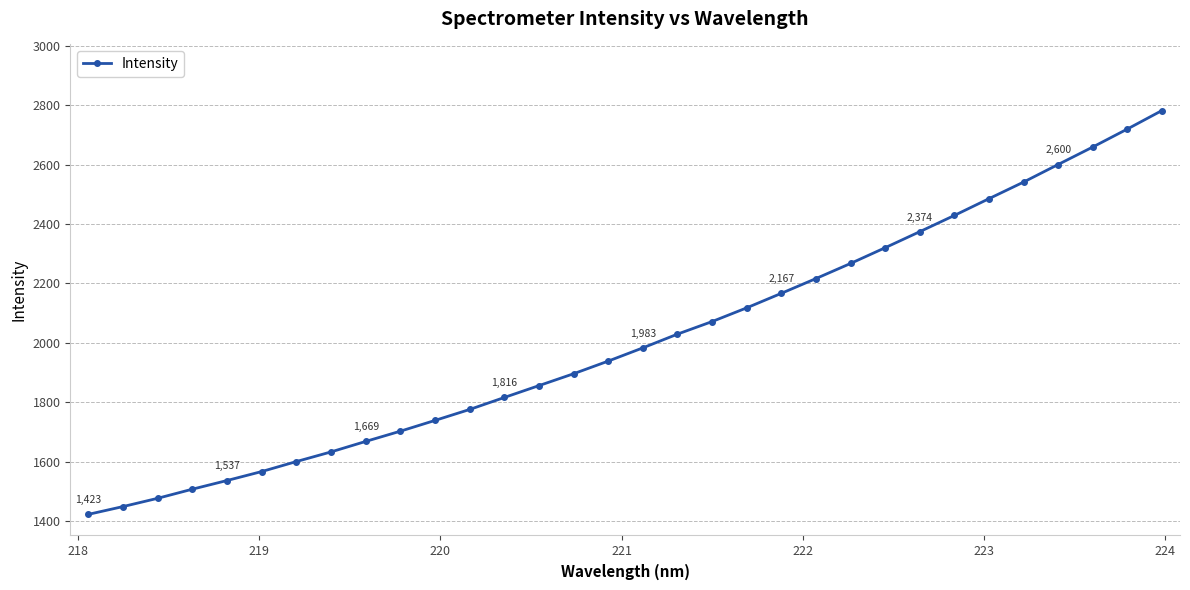

What is the minimum value shown in the chart?

1423.1